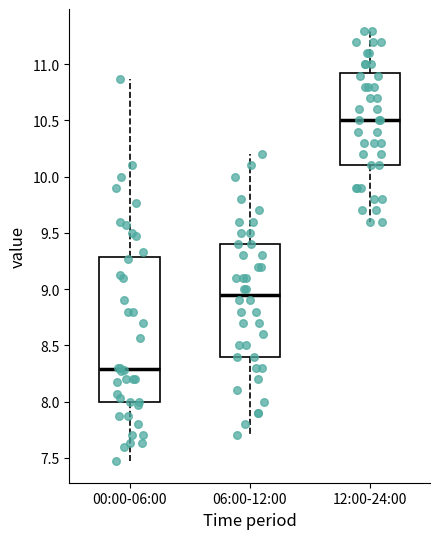

Where does the median line of the box for 06:00-12:00 sit on the y-axis? The values are not printed on the chart, so give them approximately, as read against the axis.

8.95